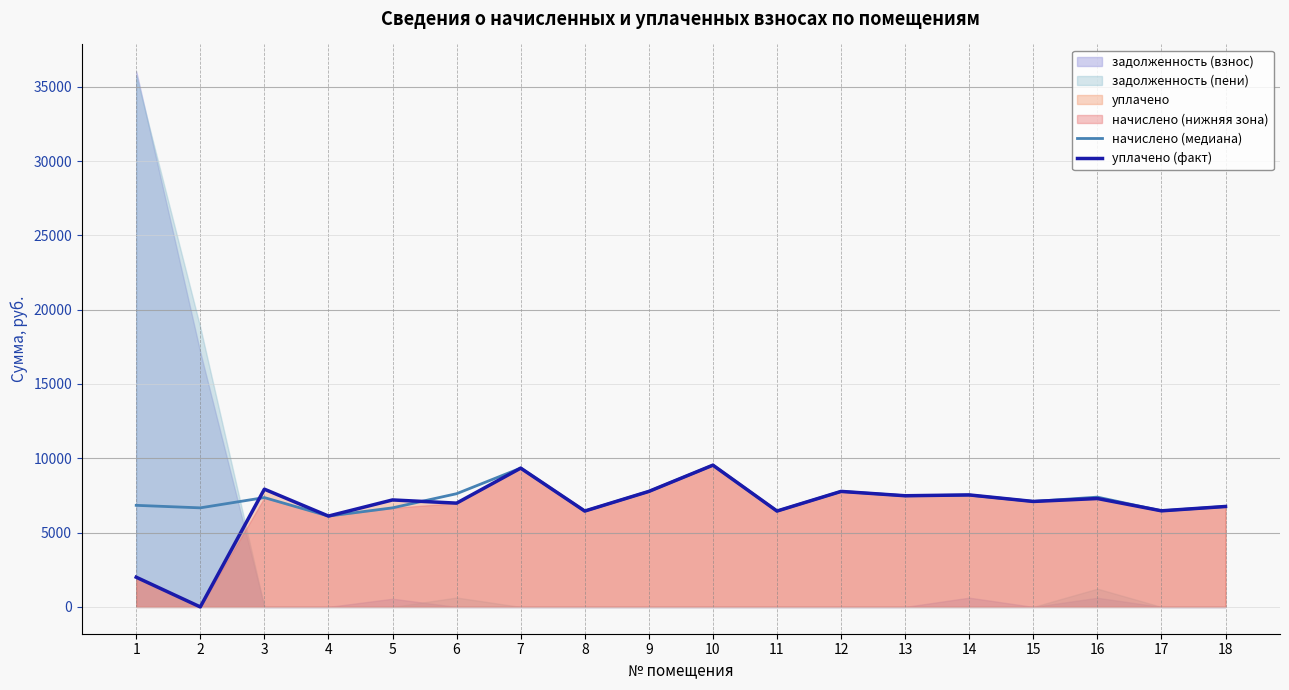

True or false: начислено (медиана) and уплачено (факт) cross at least once.

True